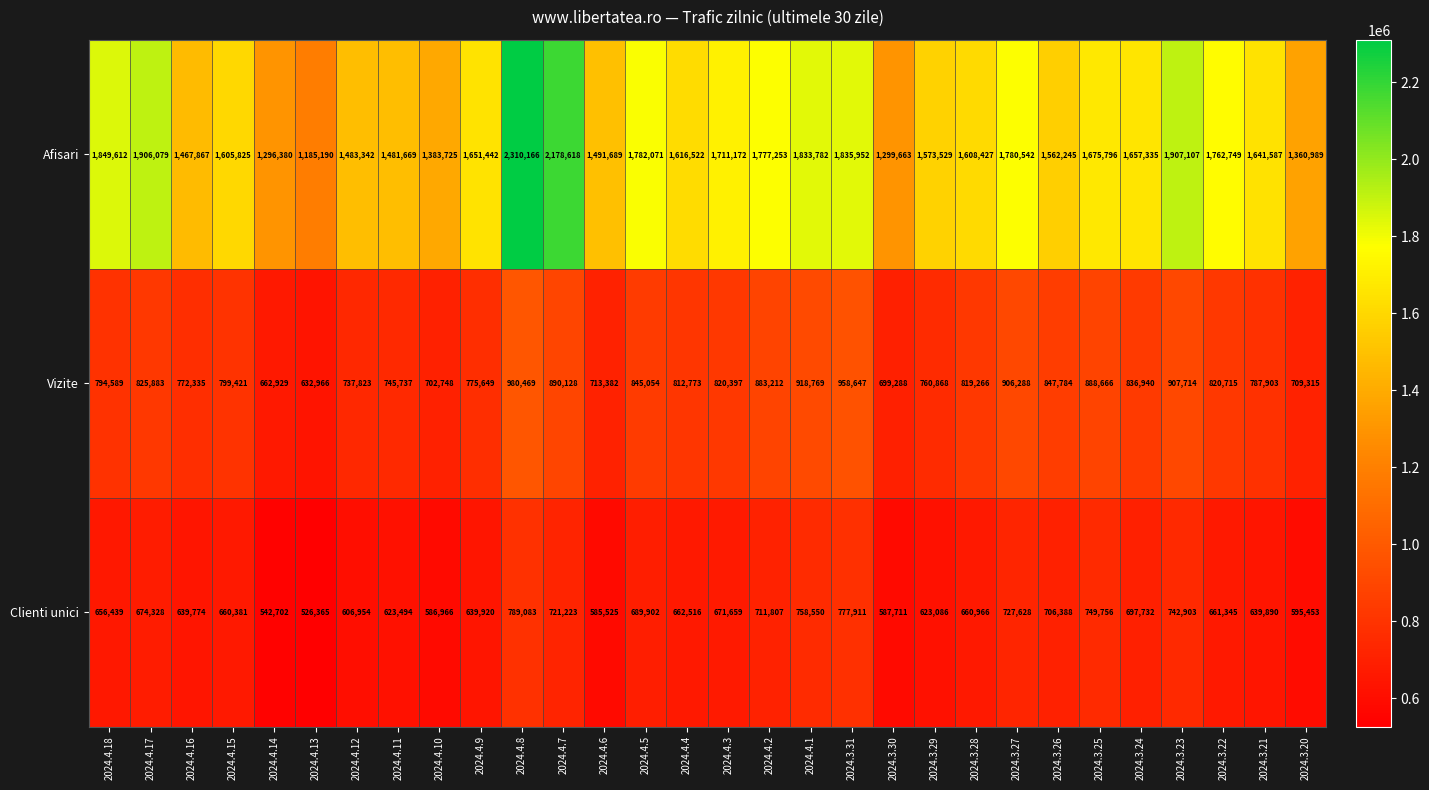

At which label does Afisari reach its peak?

2024.4.8